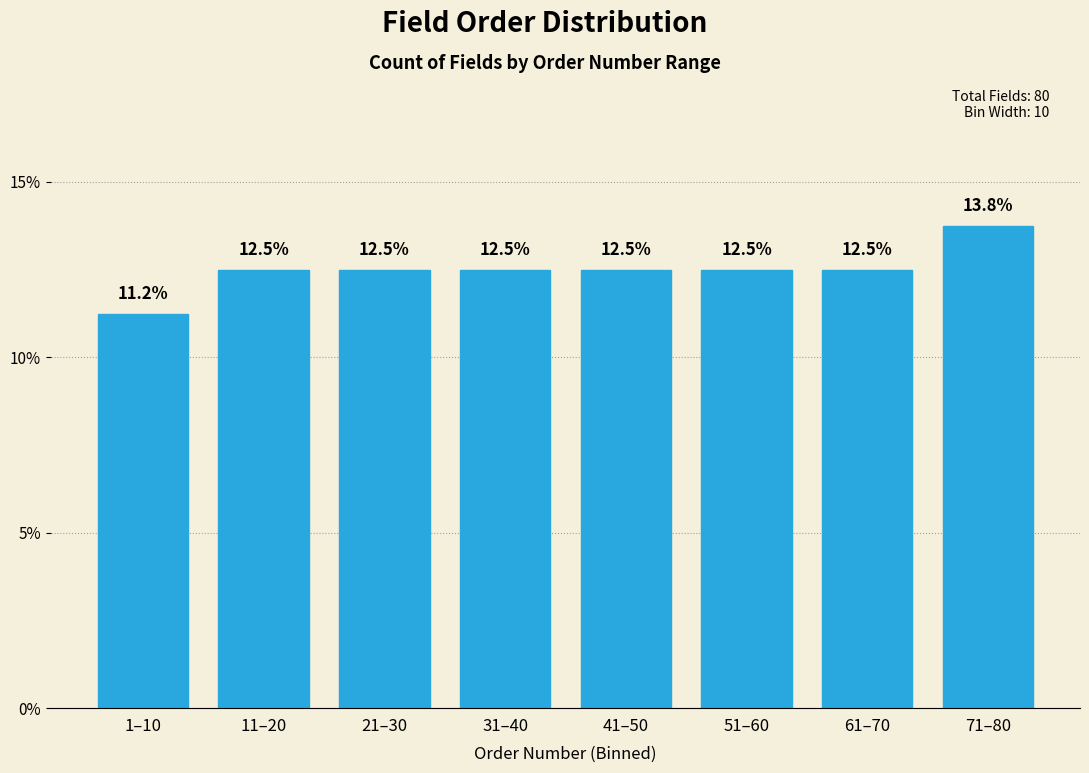

What is the label of the 4th bar from the right?

41–50